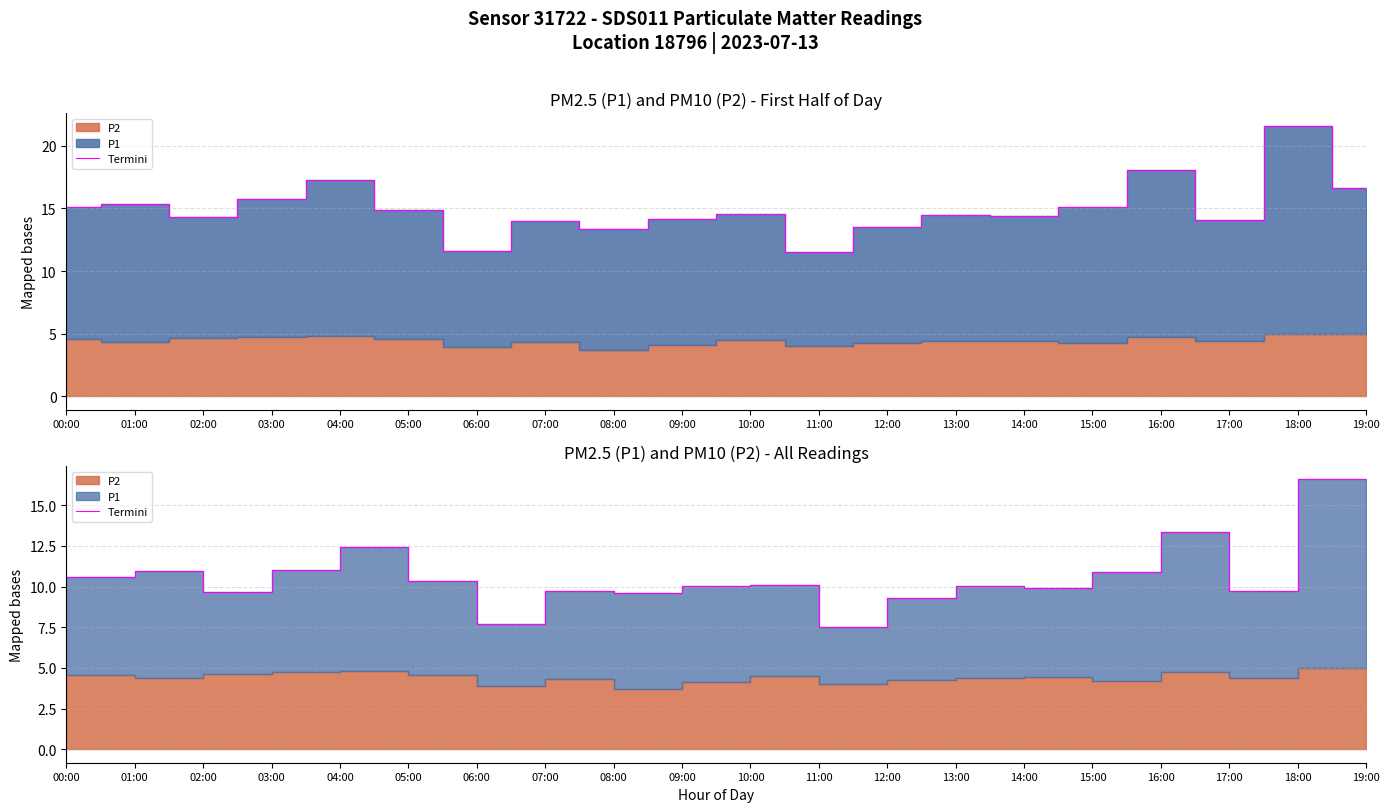

At which category does the chart reach its peak across all series?

18:00